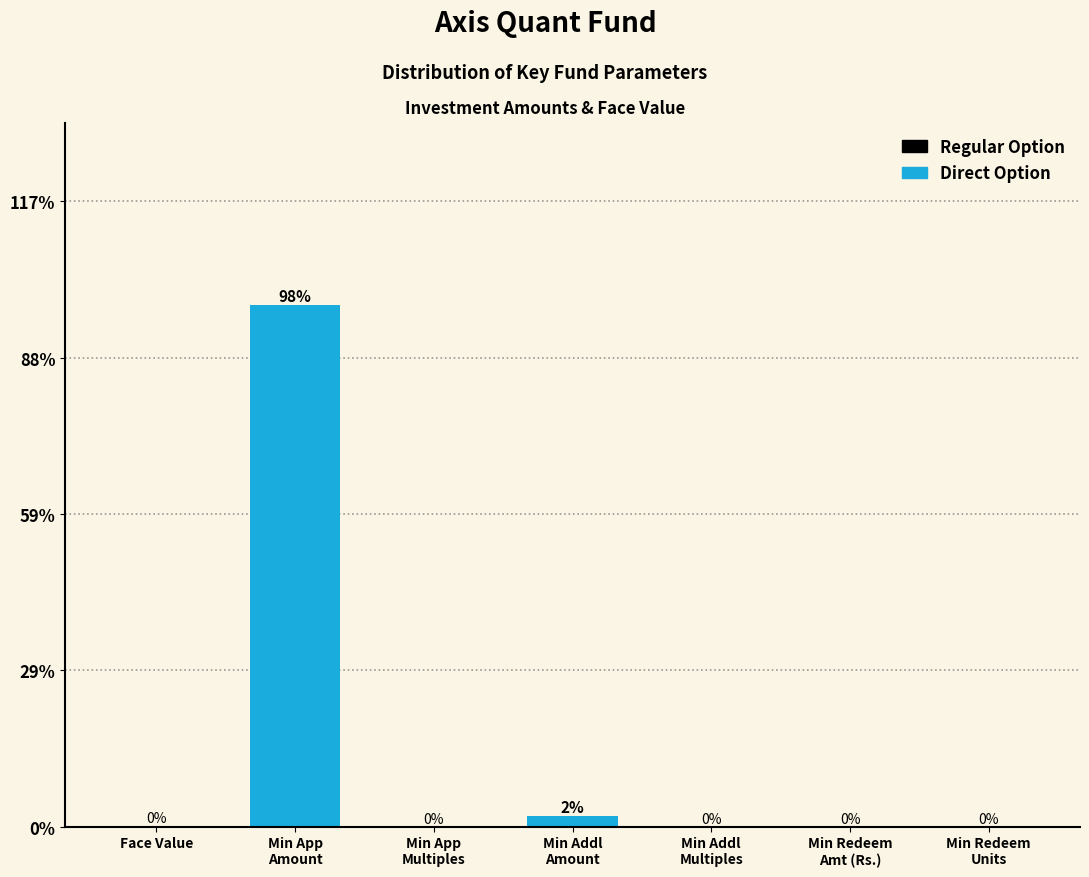

What is the maximum value shown in the chart?

97.8